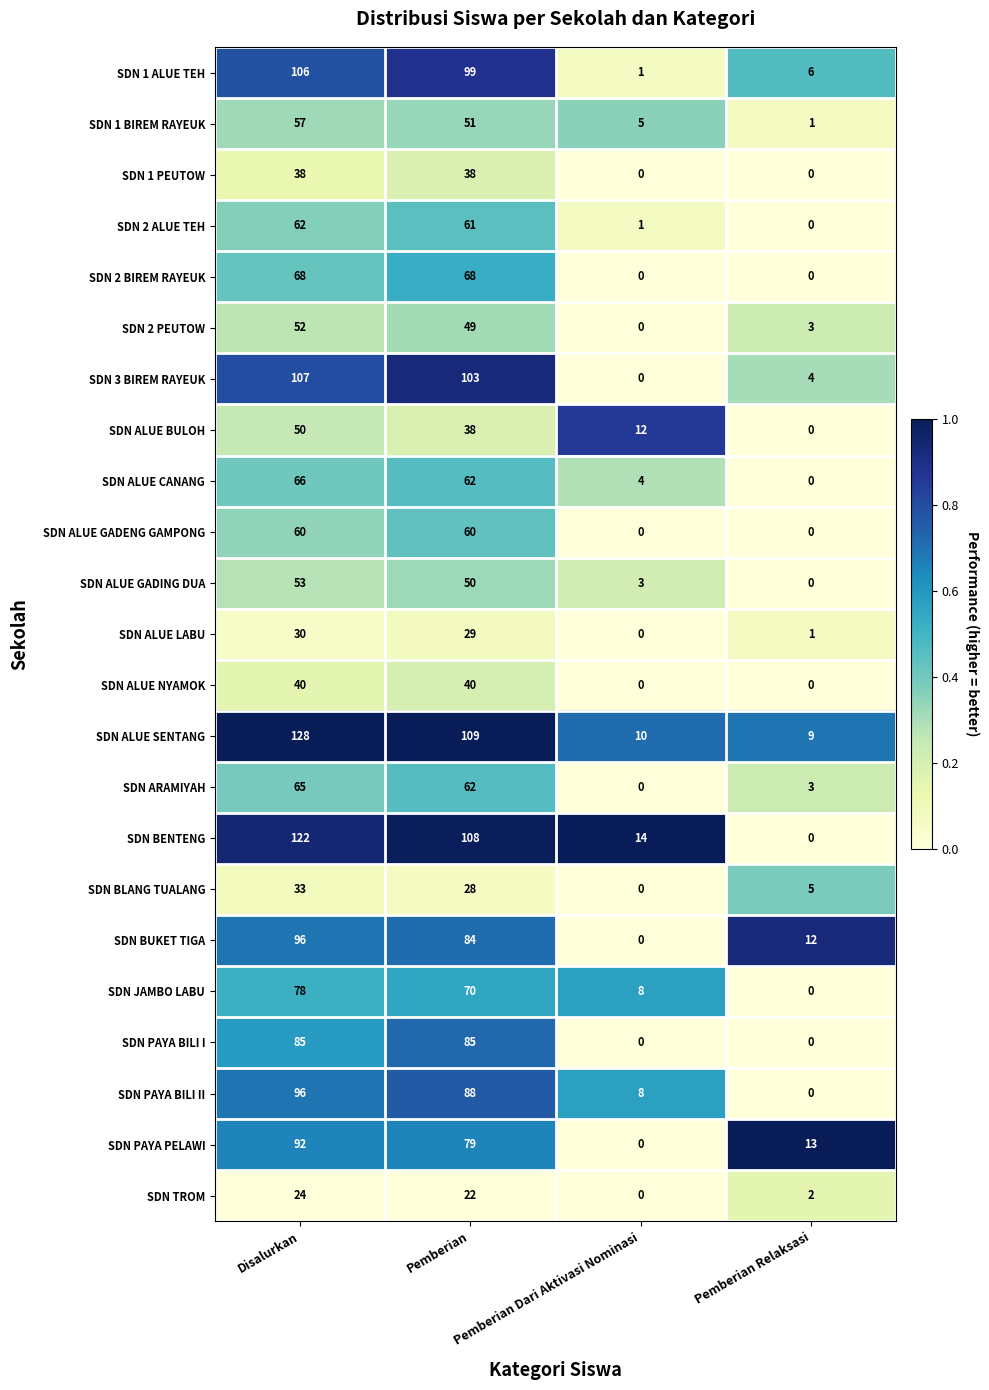

What is the highest value of the SDN 1 ALUE TEH series?

106